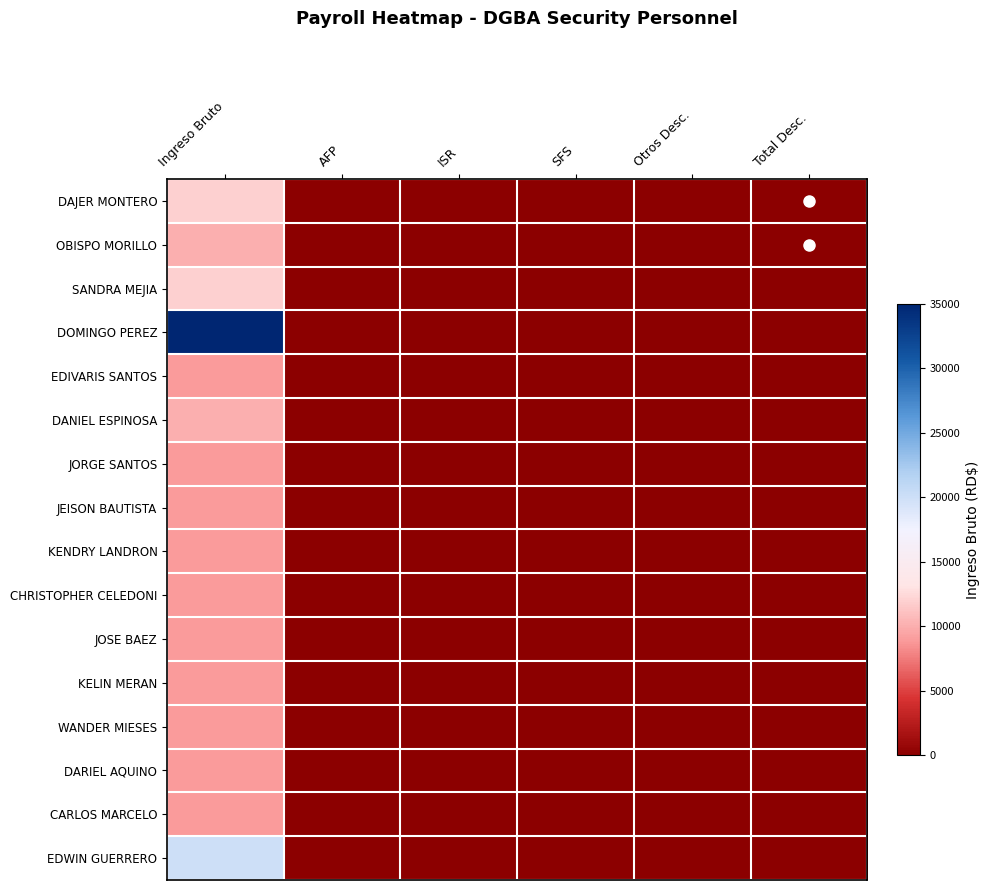

Which series has the largest range (max minus min)?

DOMINGO PEREZ